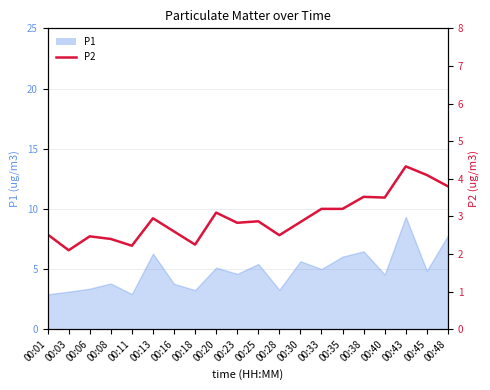

At which category does the data reach its first local peak?

00:06